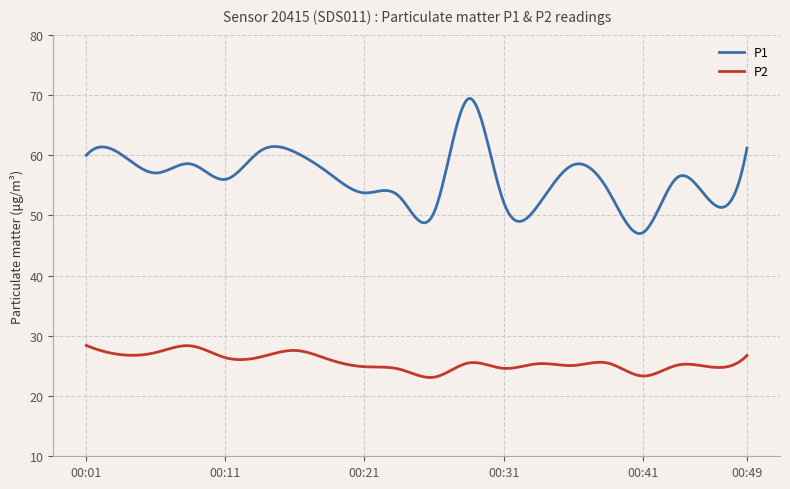

Is this an area chart (filled region under the line)?

No